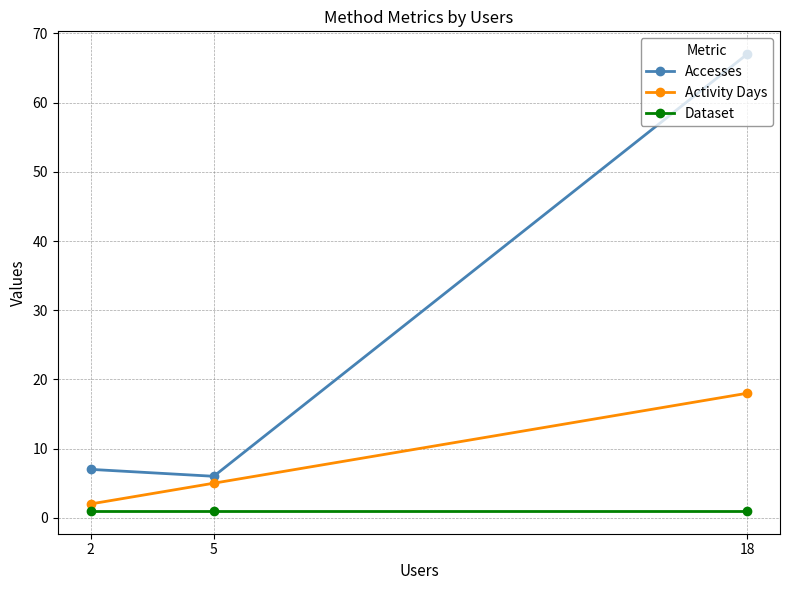

How many data points does each series have?

3